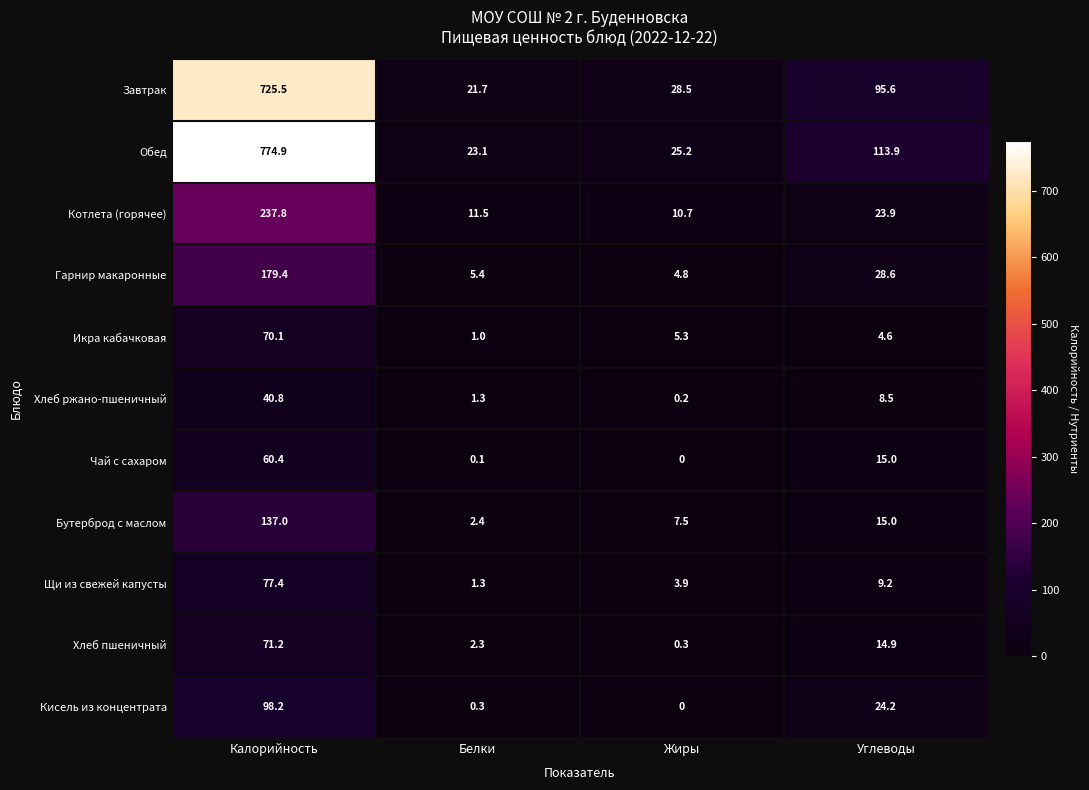

Rank the categories by Бутерброд с маслом value from lowest to highest.

Белки, Жиры, Углеводы, Калорийность